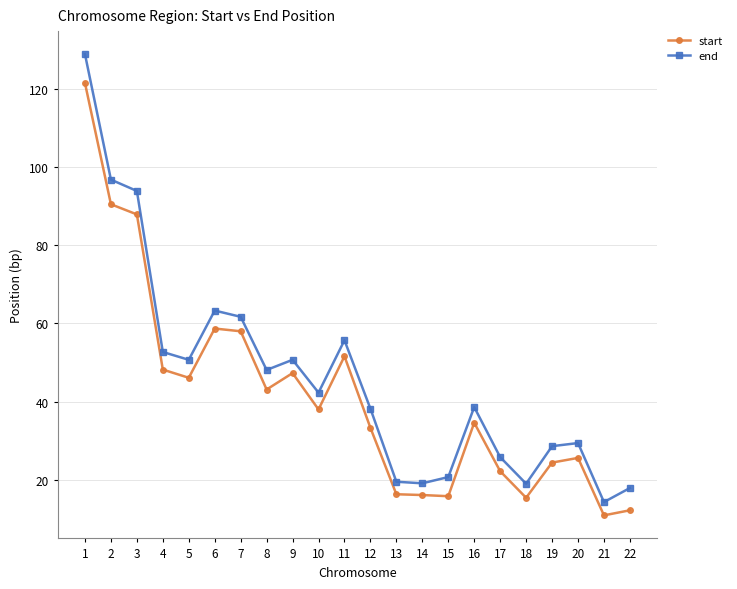

List the series in order of their overall mean, highest first.

end, start